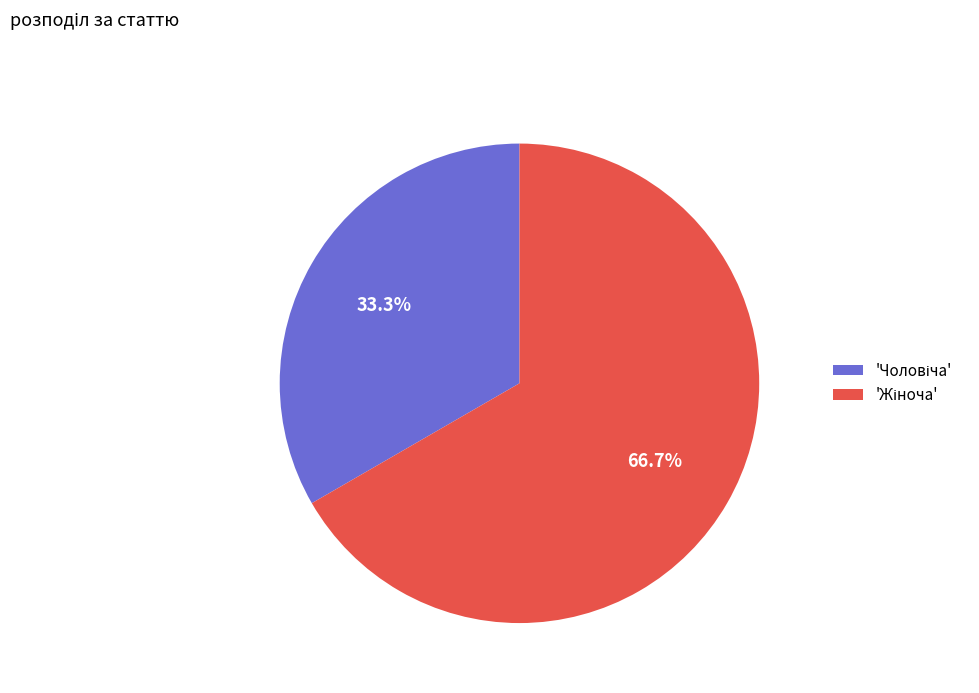

Is there a majority slice in this chart?

Yes